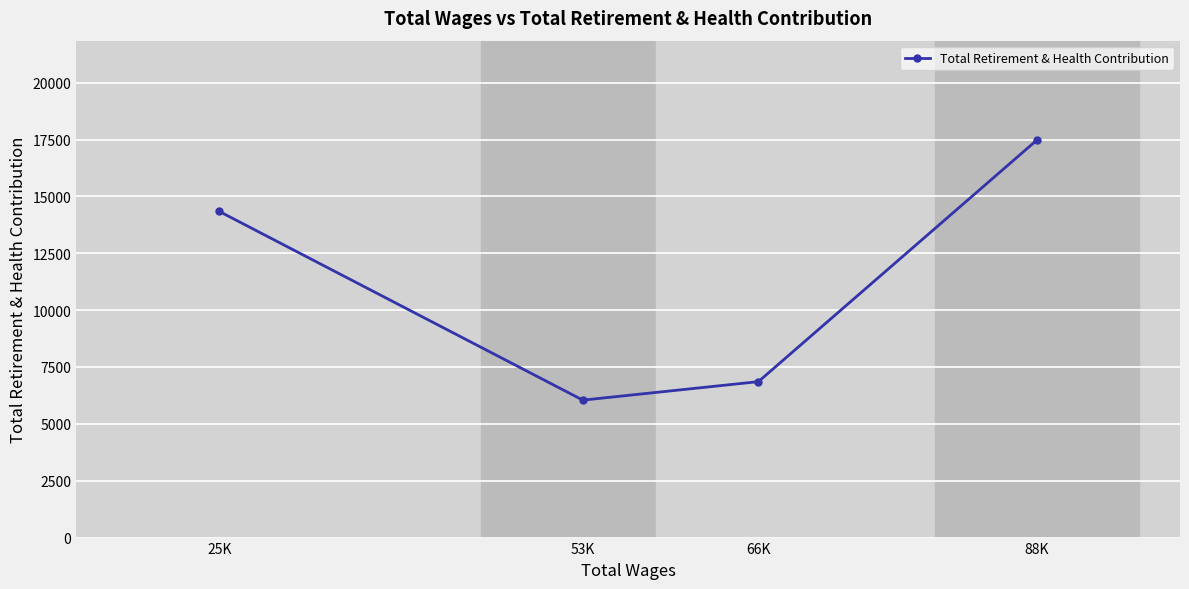

Rank the categories by value from lowest to highest.

53K, 66K, 25K, 88K